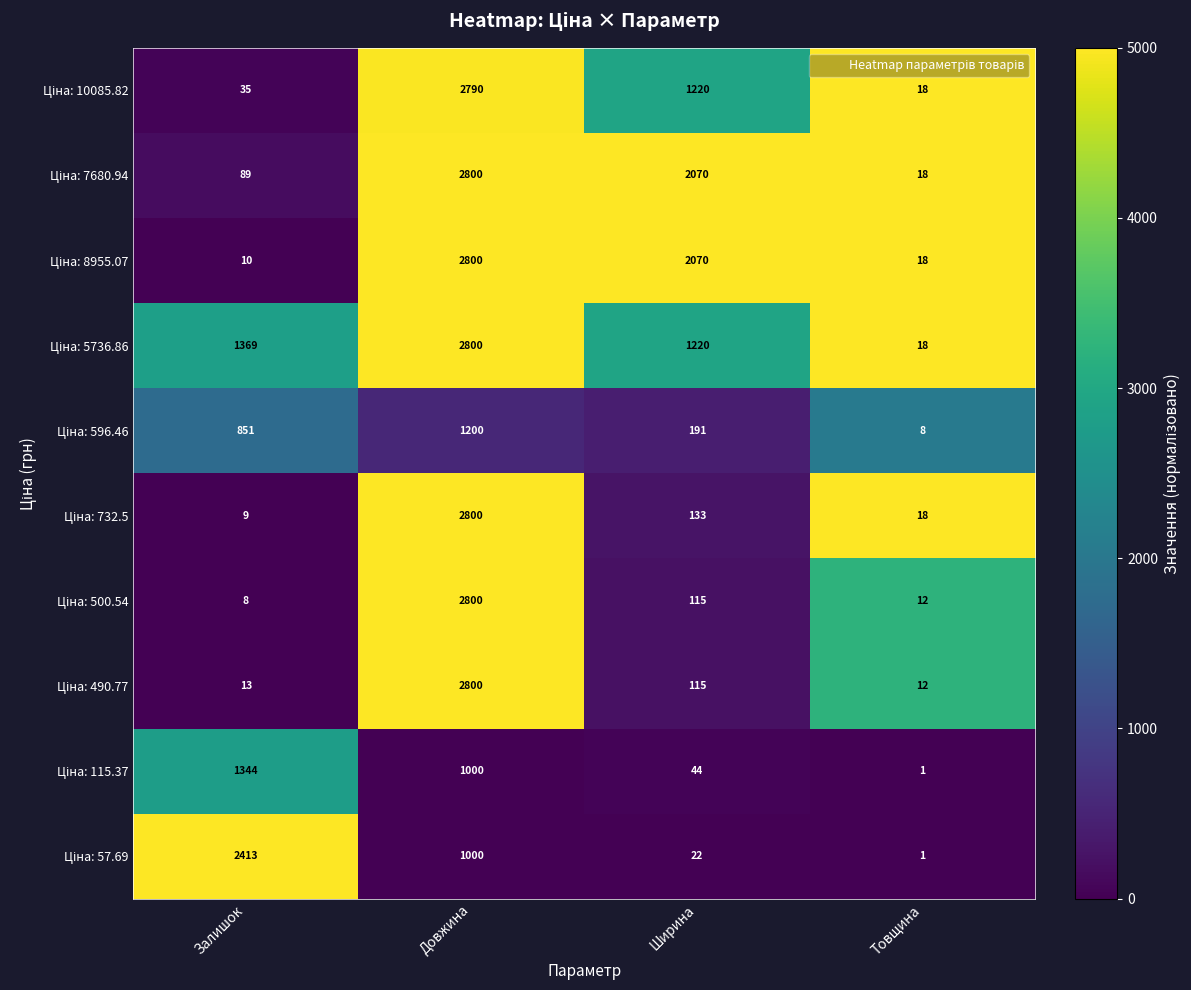

What is the spread (max minus min) of values at Залишок?

2405